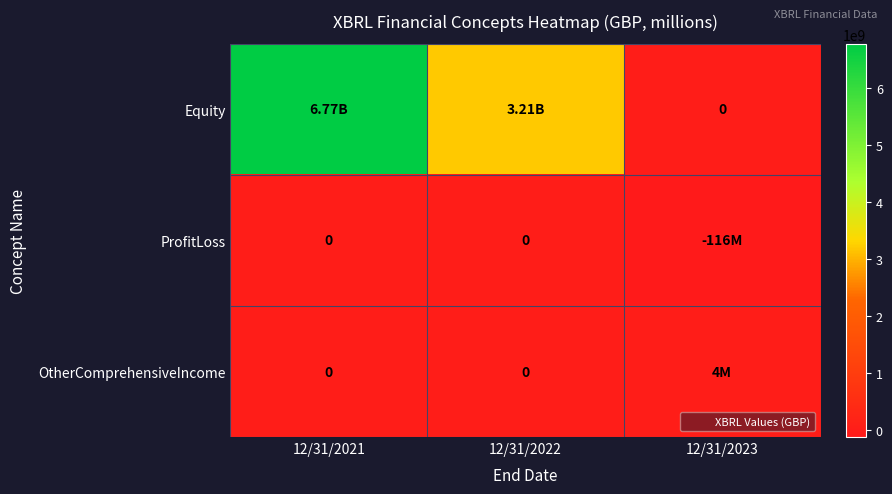

At which category is the sum across all series the highest?

12/31/2021